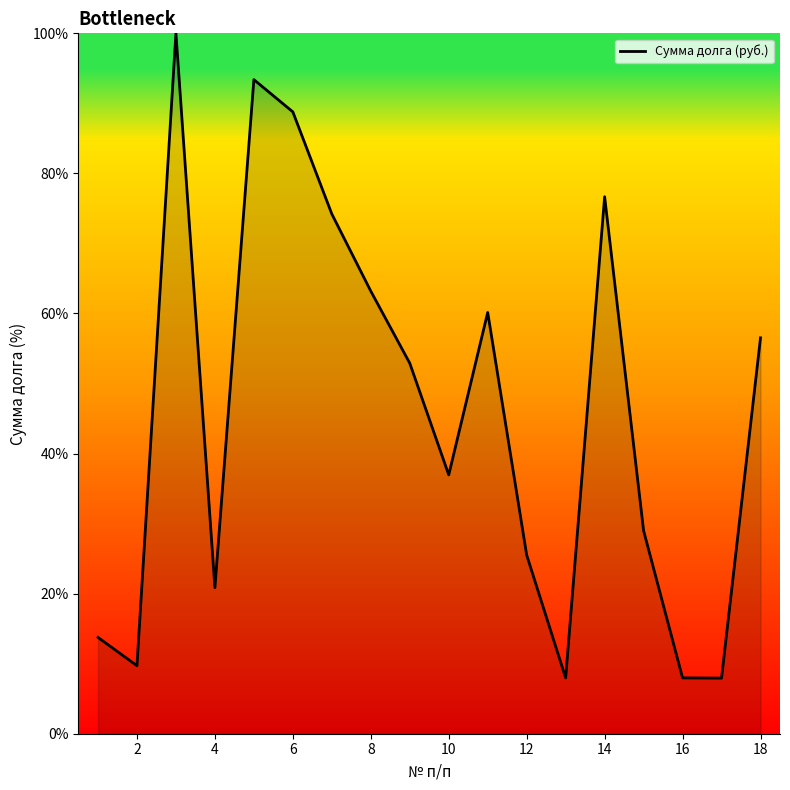

How many interior local valleys (lower than both neighbors) does the data have?

5